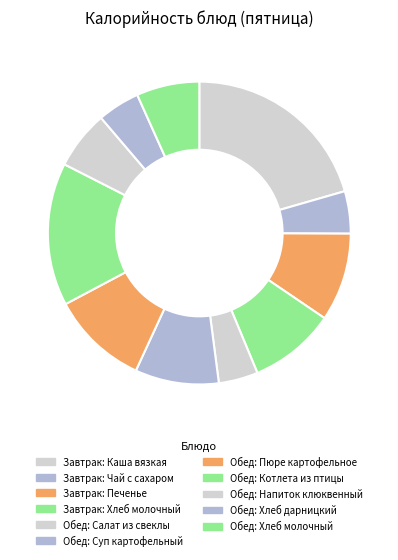

Rank the categories by value from highest to lowest.

Каша вязкая молочная (Завтрак), Котлета рубленная из птицы (Обед), Пюре картофельное (Обед), Печенье (Завтрак), Хлеб молочный (Завтрак), Суп картофельный с горохом (Обед), Хлеб молочный (Обед), Напиток клюквенный (Обед), Чай с сахаром (Завтрак), Хлеб дарницкий (Обед), Салат из свеклы отварной (Обед)